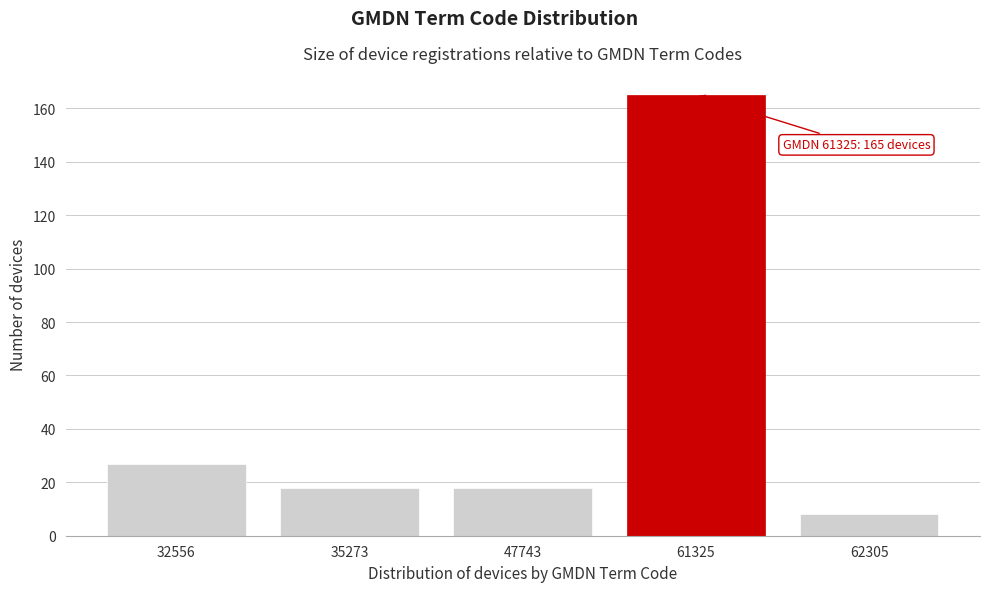

Reading right to left, what are all the values shown in this chart?

8	165	18	18	27